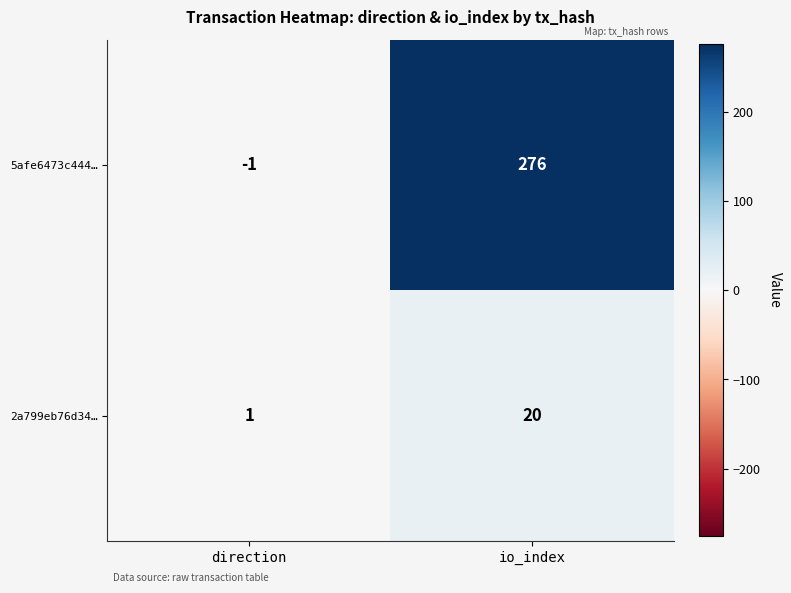

At how many categories does at least one series exceed 147?

1